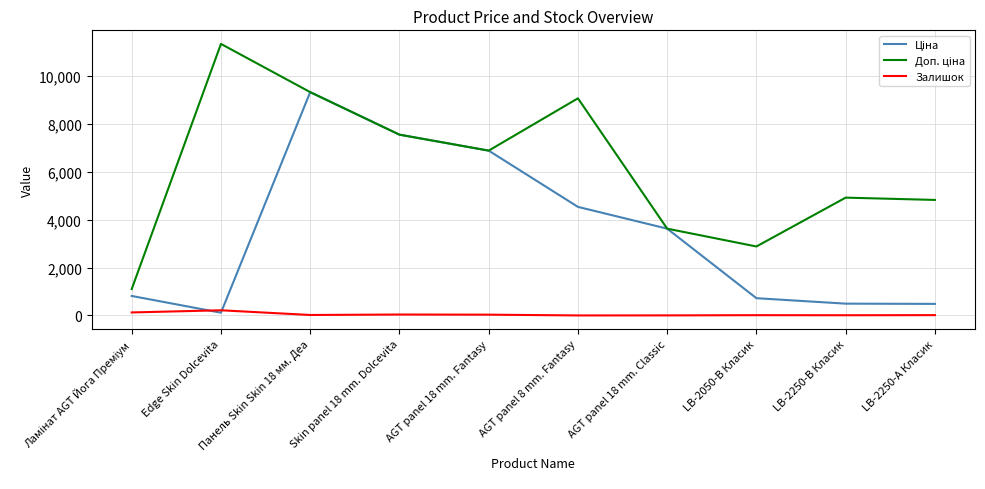

At which category is the sum across all series the highest?

Панель Skin Skin 18 мм. Деа